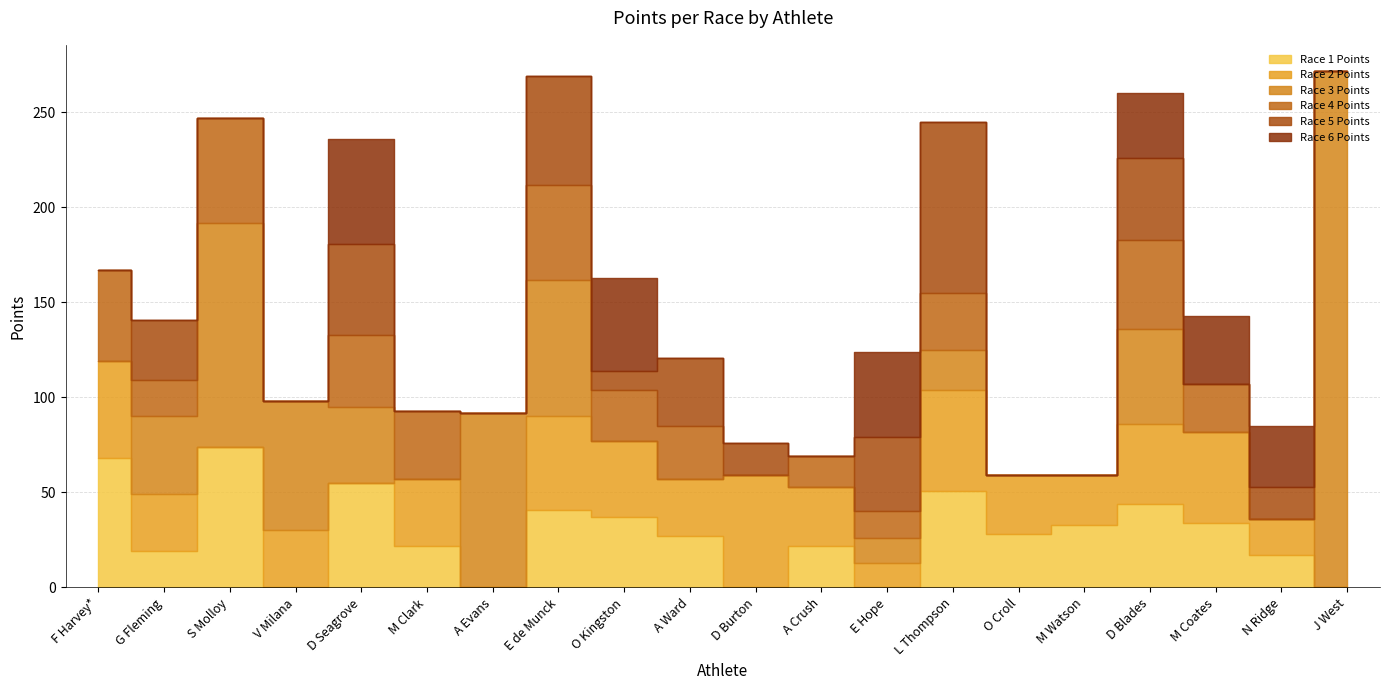

Which category has the highest value in the Race 3 Points series?

J West